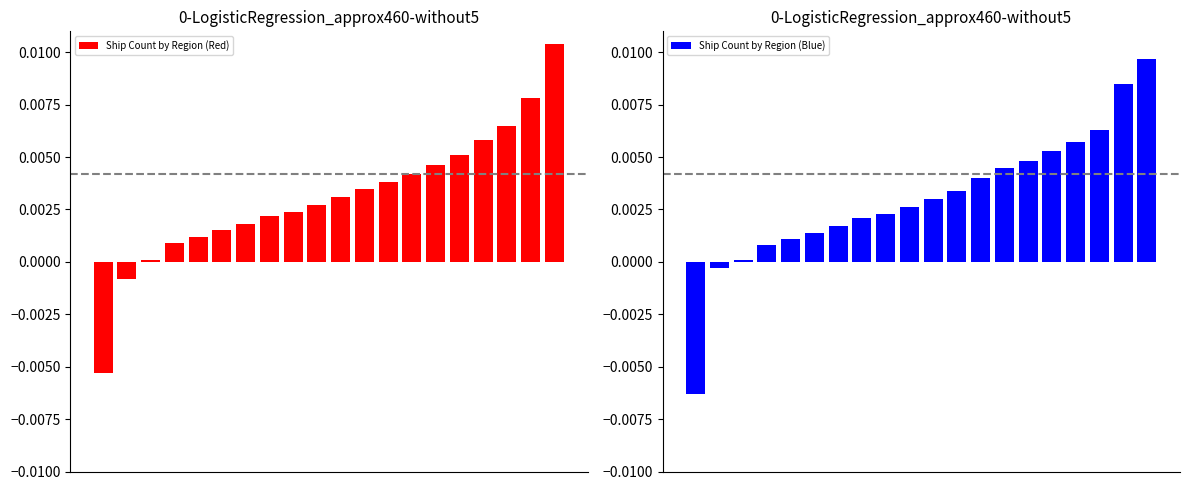

Is the value of Ship Count by Region (Blue) at 9 greater than the value of Ship Count by Region (Red) at 5?

Yes